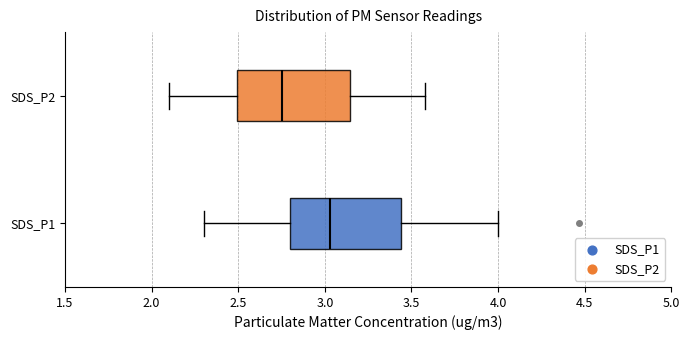

Which box's median line is the furthest to the right?

SDS_P1